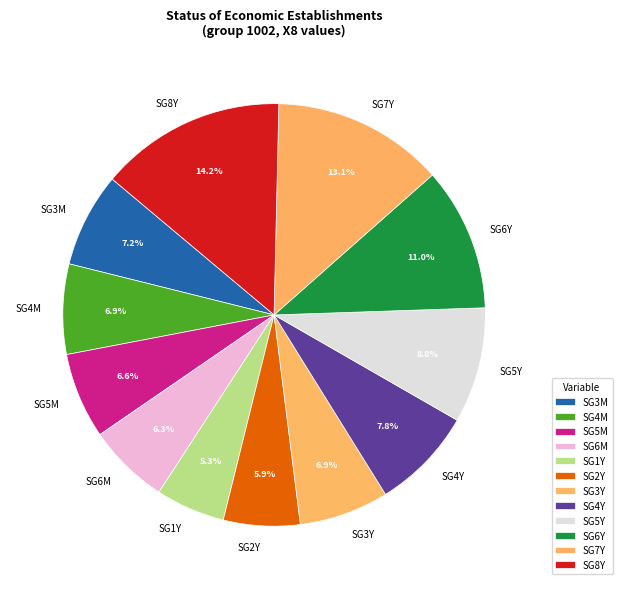

Count the number of slices in the pie.

12